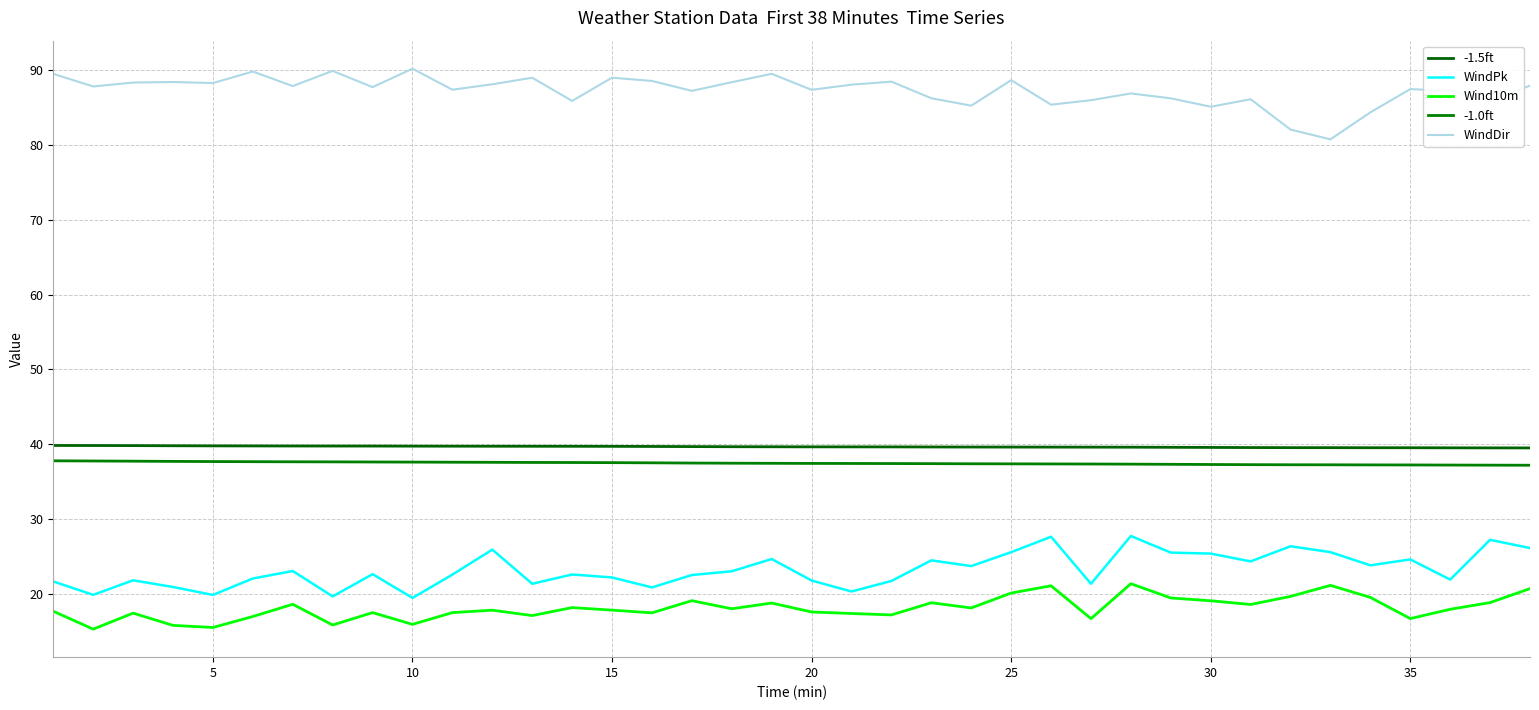

What is the sum of all Wind10m values?

686.9